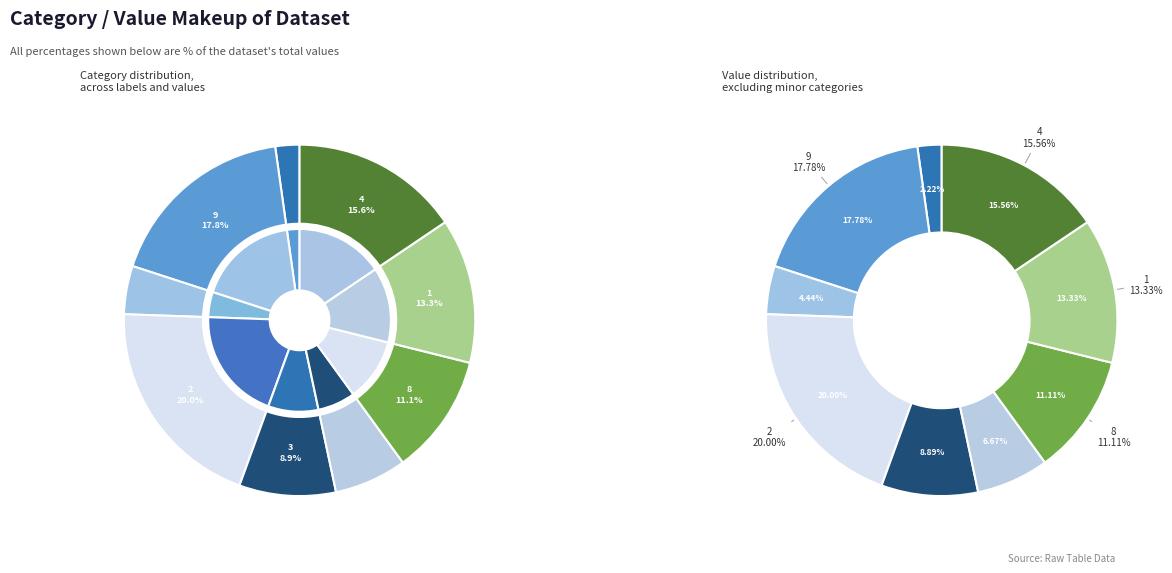

To the nearest percent, what percentage of the pie is 6?

7%